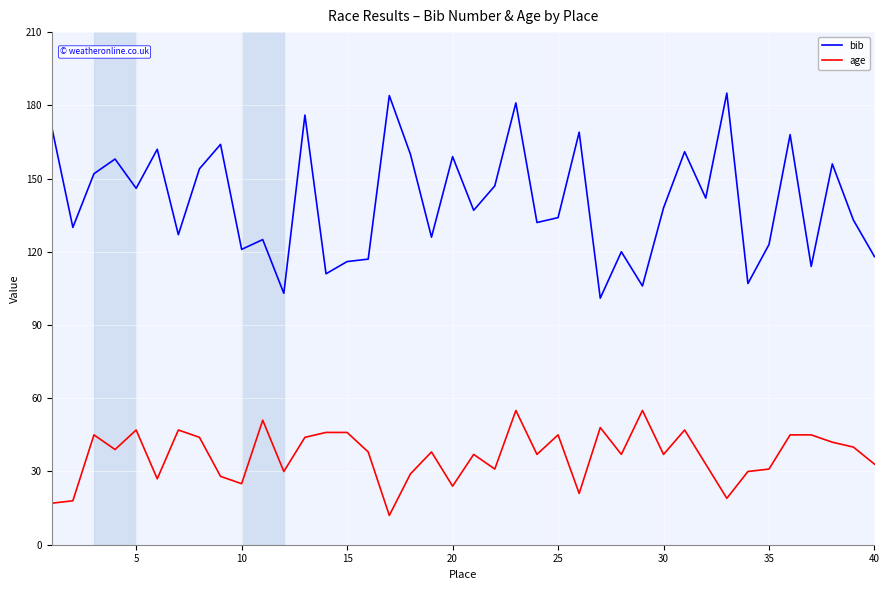

True or false: age and bib intersect in this chart.

False